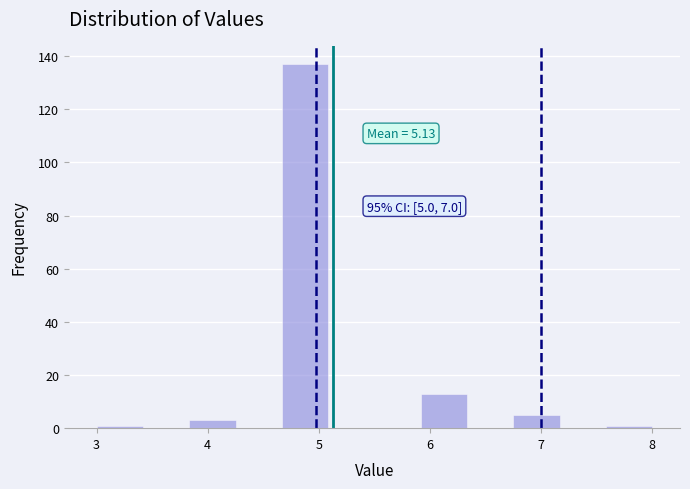

Over which range of the x-axis is the bar tallest?

4.7 to 5.1